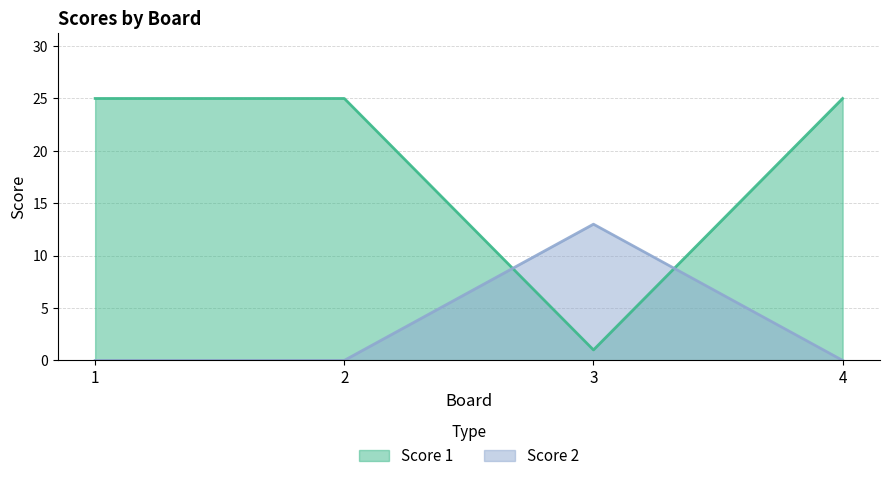

Between 1 and 2, which is larger?

1